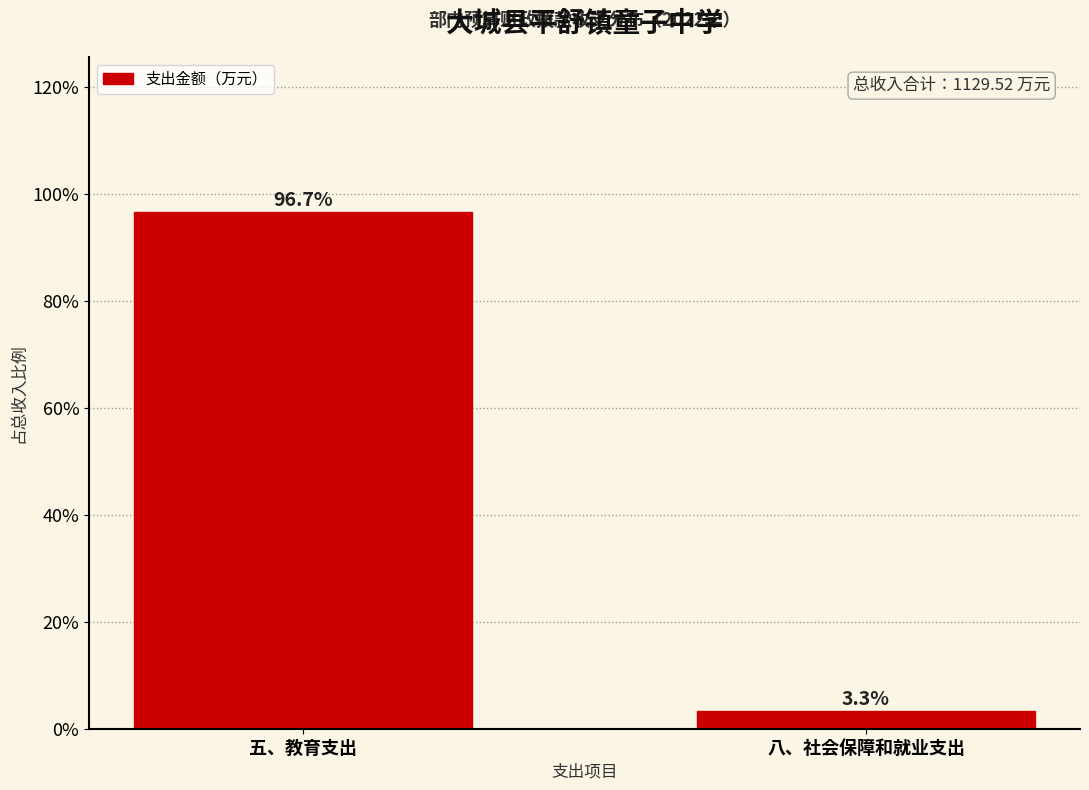

Reading left to right, extract all data points from this chart.

96.7	3.3